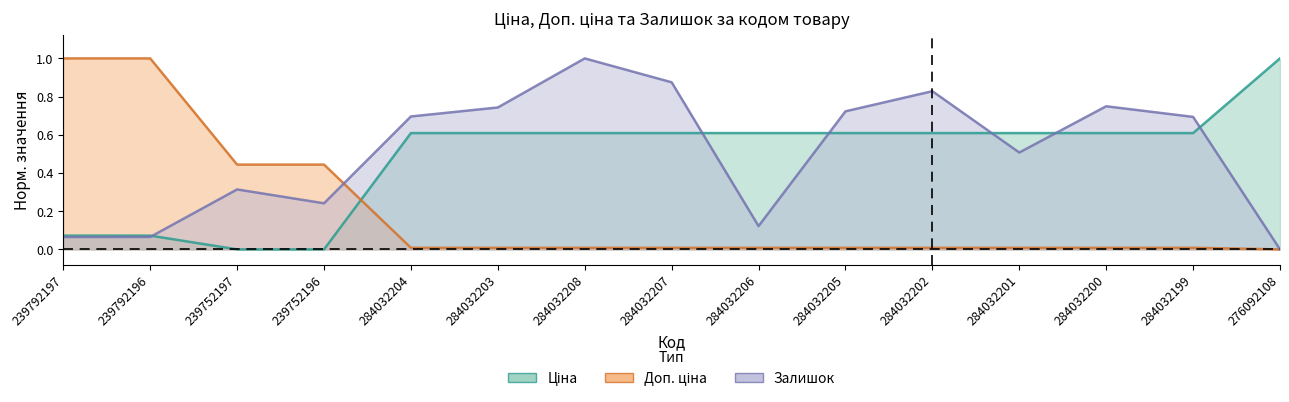

Which series has the widest spread of values?

Доп. ціна